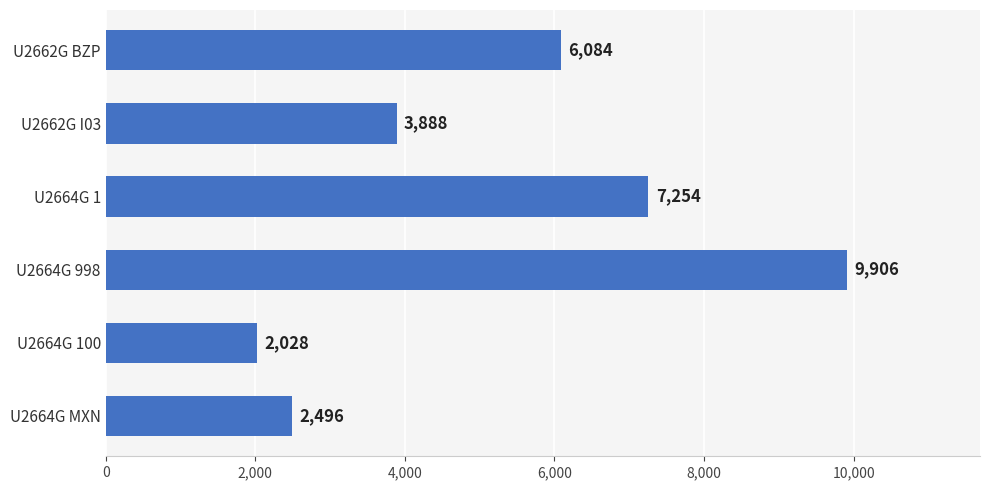

Where is the data nearest to the value 5967?

U2662G BZP